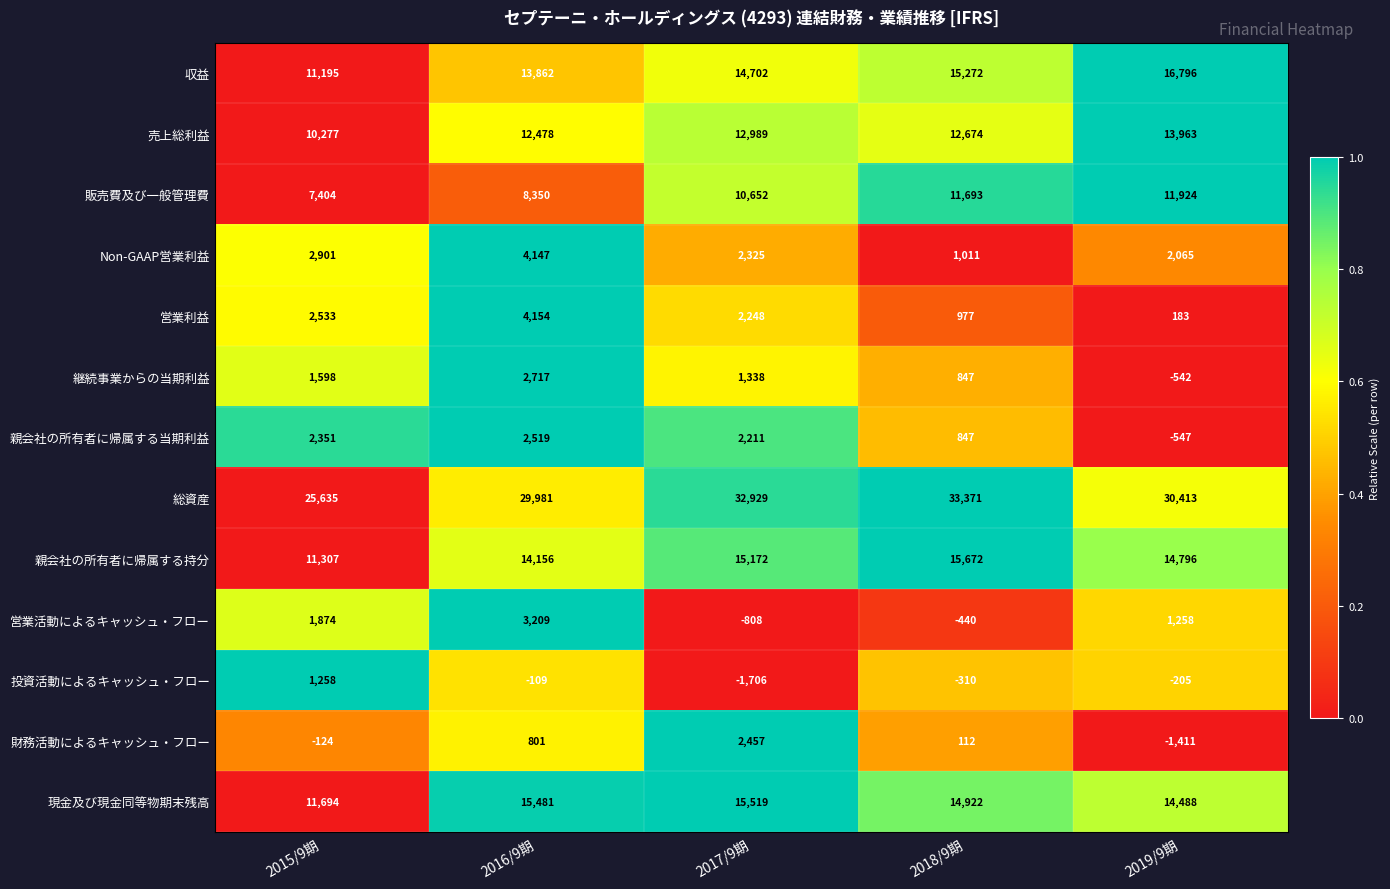

Rank the series at 2019/9期 from highest to lowest value.

総資産, 収益, 親会社の所有者に帰属する持分, 現金及び現金同等物期末残高, 売上総利益, 販売費及び一般管理費, Non-GAAP営業利益, 営業活動によるキャッシュ・フロー, 営業利益, 投資活動によるキャッシュ・フロー, 継続事業からの当期利益, 親会社の所有者に帰属する当期利益, 財務活動によるキャッシュ・フロー